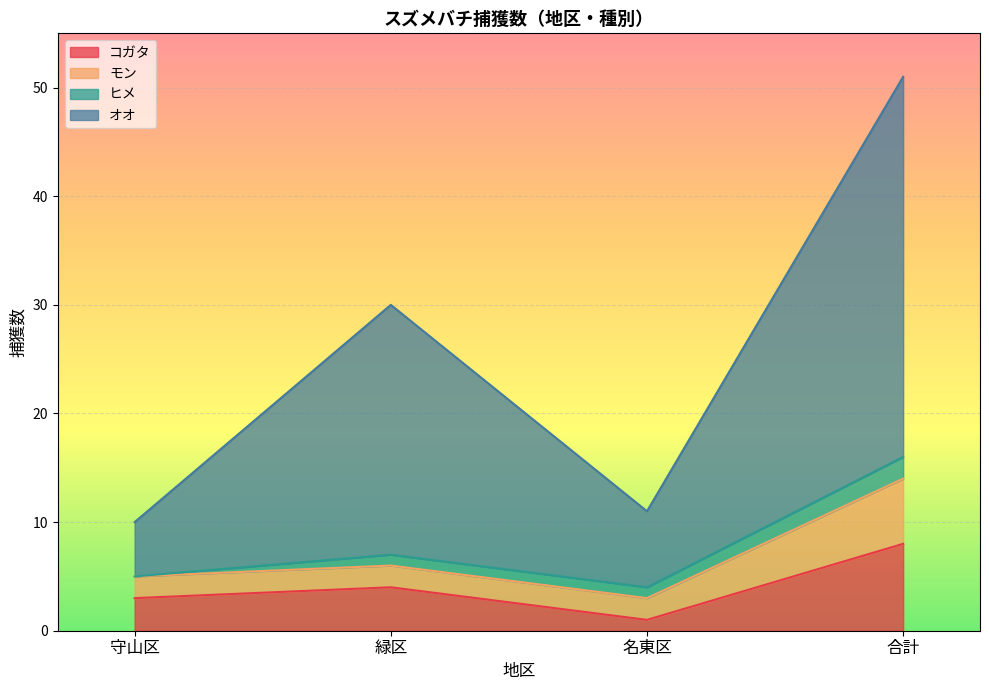

What are all the series names shown in the legend?

コガタ, モン, ヒメ, オオ